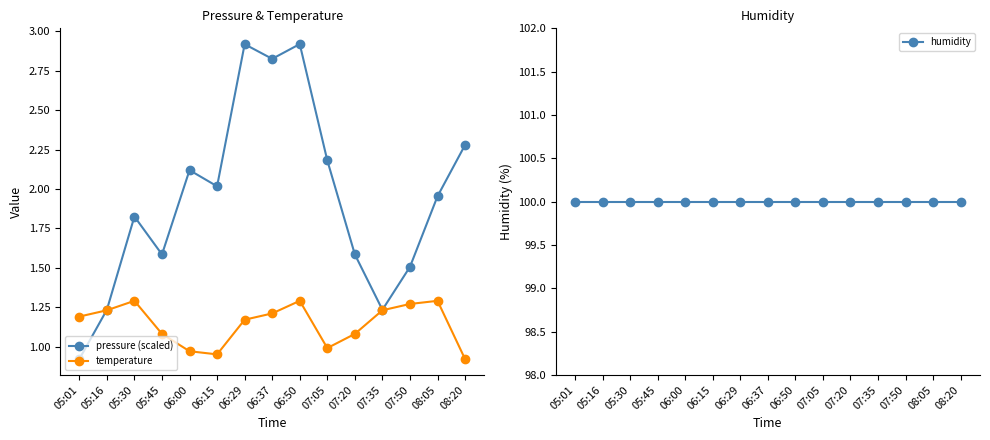

What is the spread (max minus min) of values at 06:29?

98.8